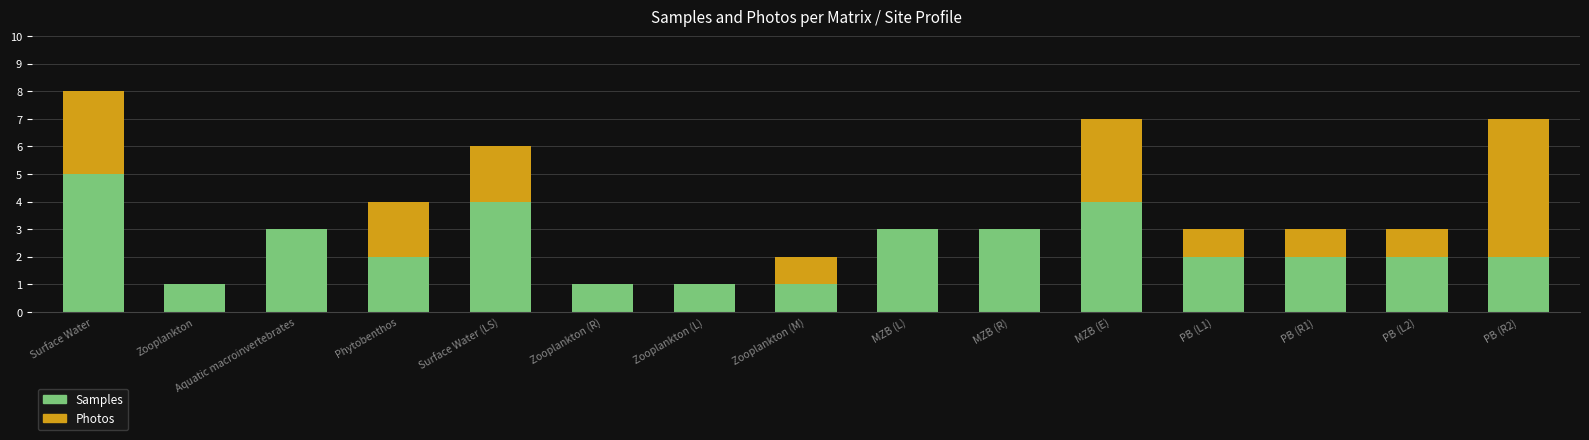

What is the highest value of the Samples series?

5